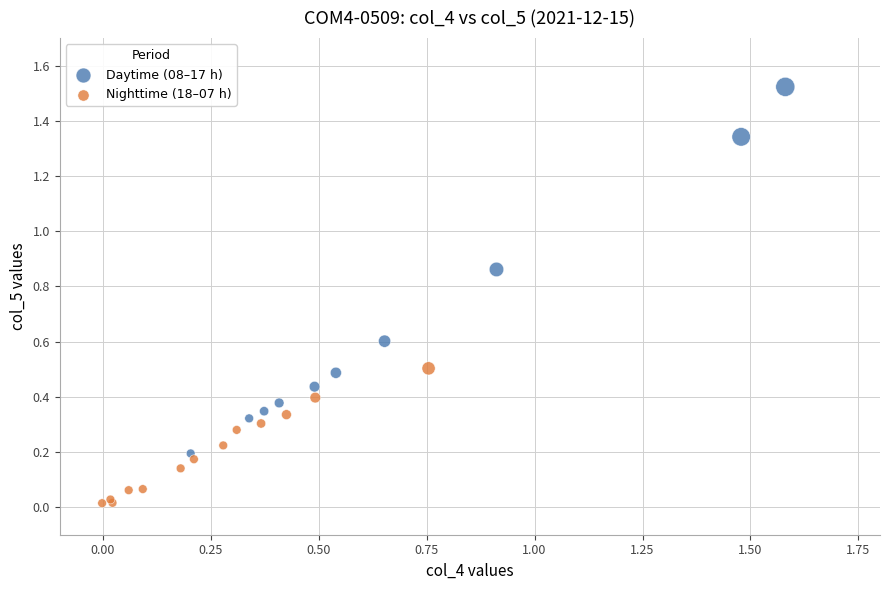

Which series reaches the minimum Y coordinate?

Nighttime (18–07 h)